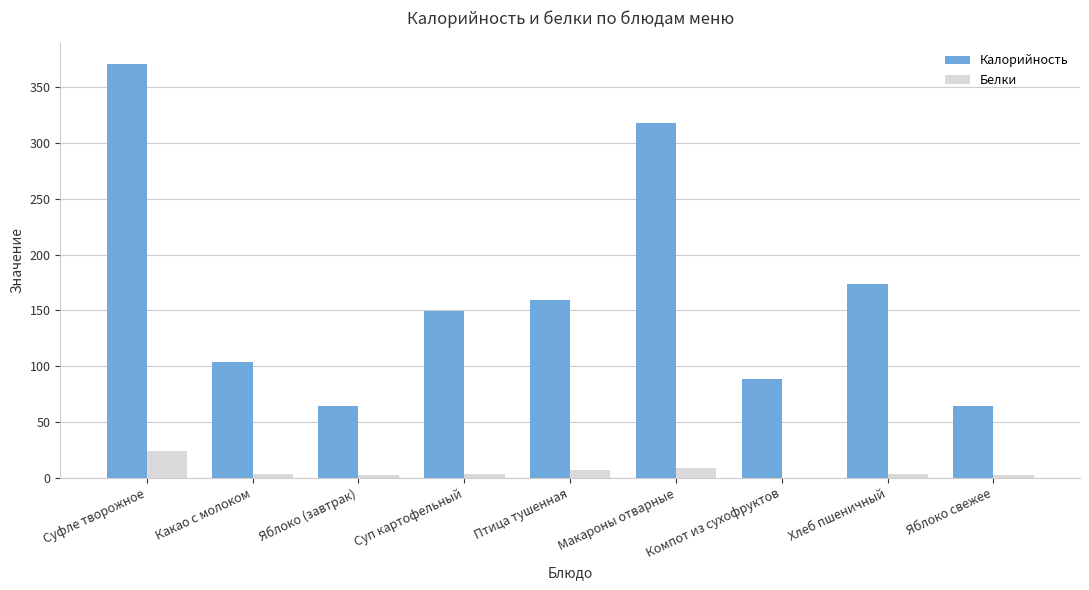

What is the sum of the Калорийность values at Суфле творожное and Птица тушенная?

529.9